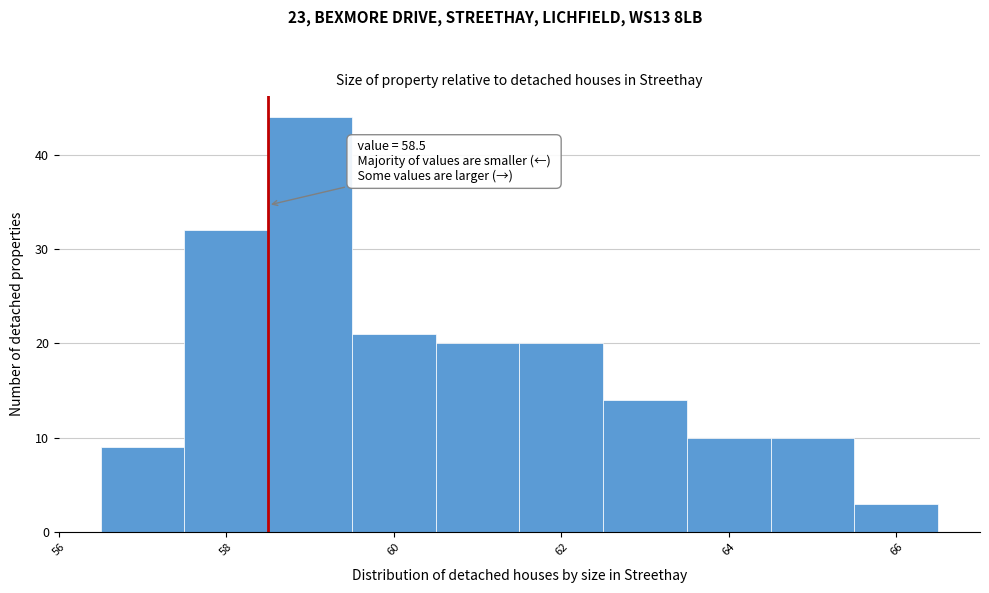

Over which range of the x-axis is the bar tallest?

58.5 to 59.5